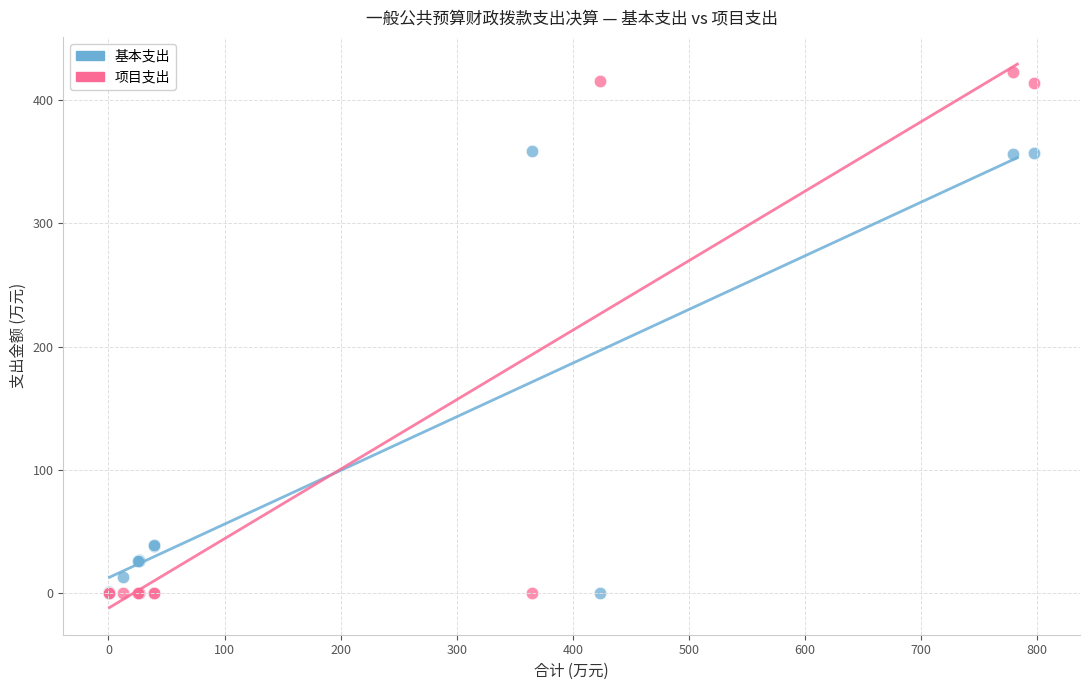

Which series has the largest Y range (max minus min)?

项目支出